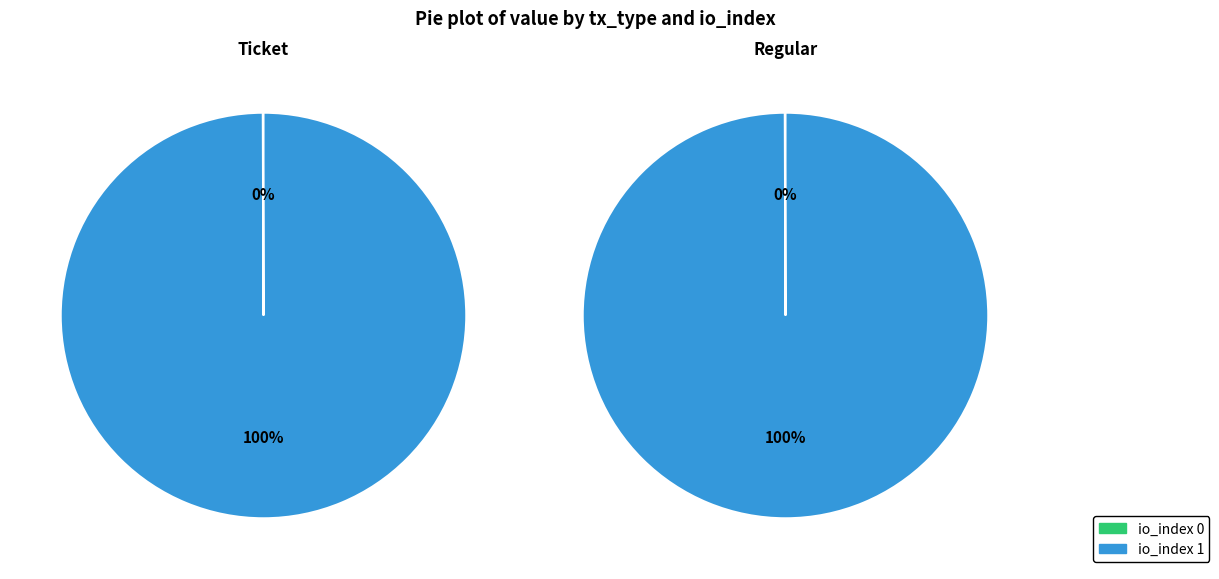

Which slice is the largest?

io_index 1